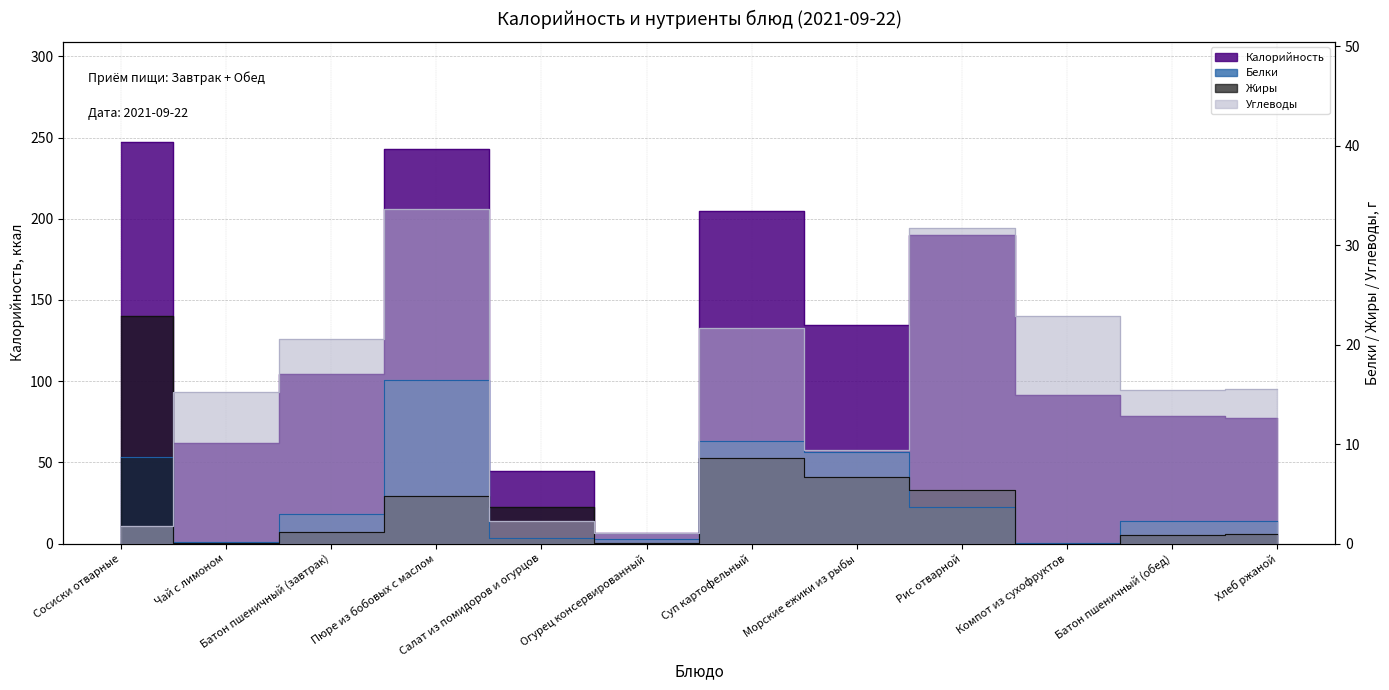

What are all the series names shown in the legend?

Калорийность, Белки, Жиры, Углеводы